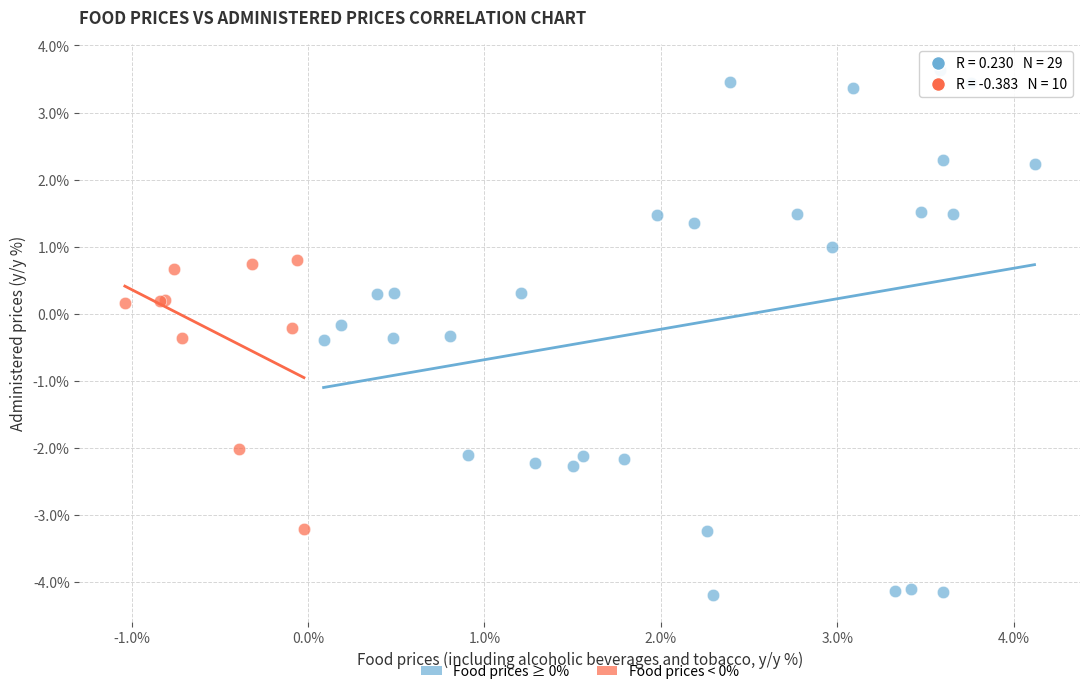

What are all the series names shown in the legend?

Food prices ≥ 0%, Food prices < 0%